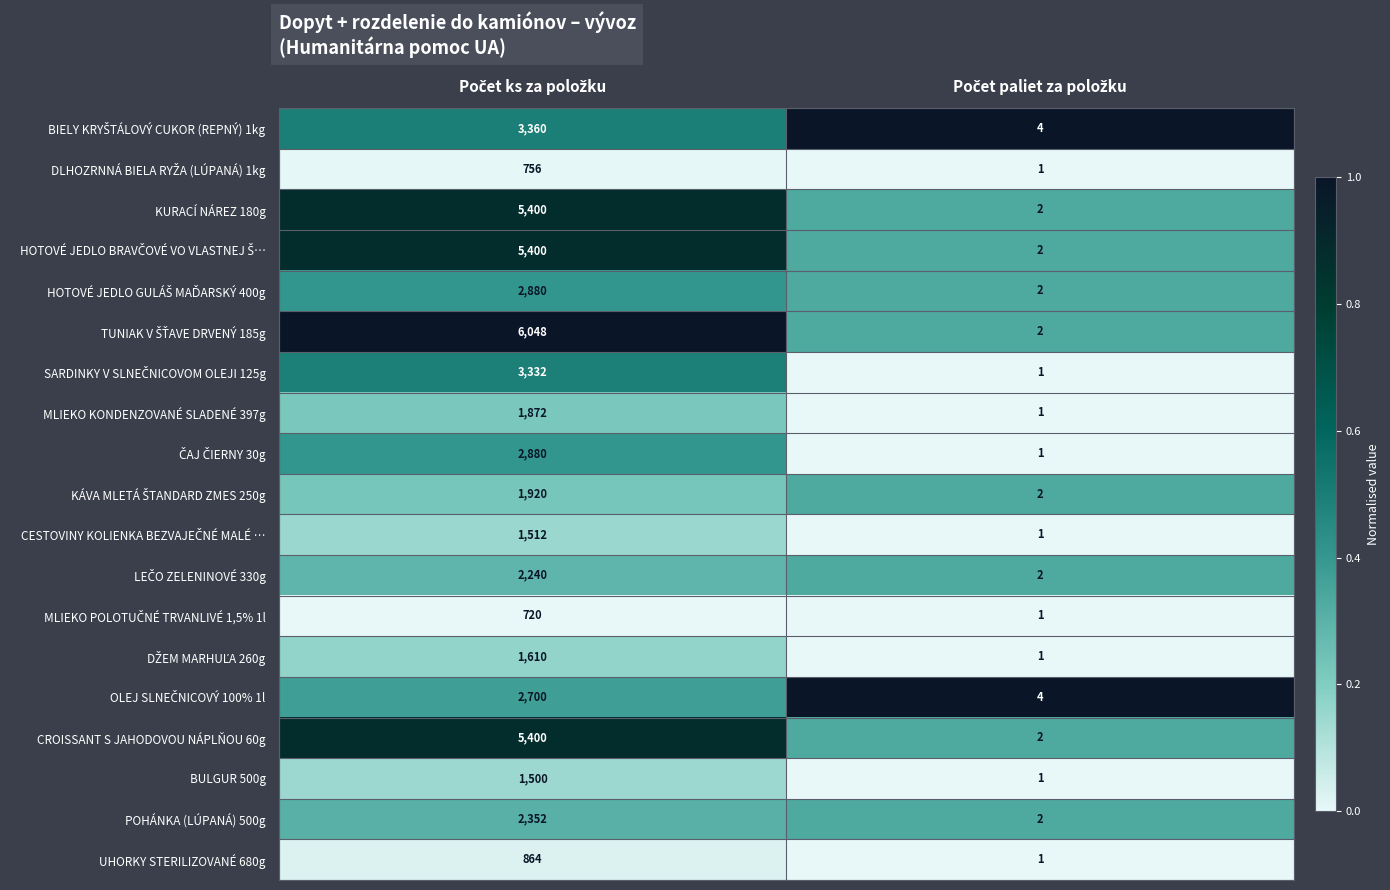

How many data points in MLIEKO KONDENZOVANÉ SLADENÉ 397g are less than 1872?

1